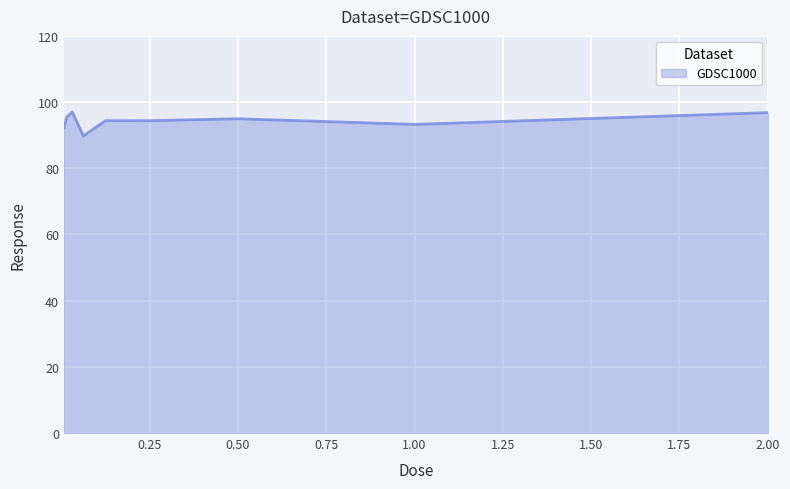

Is it true that the value at 1.00 is 93.3?

True